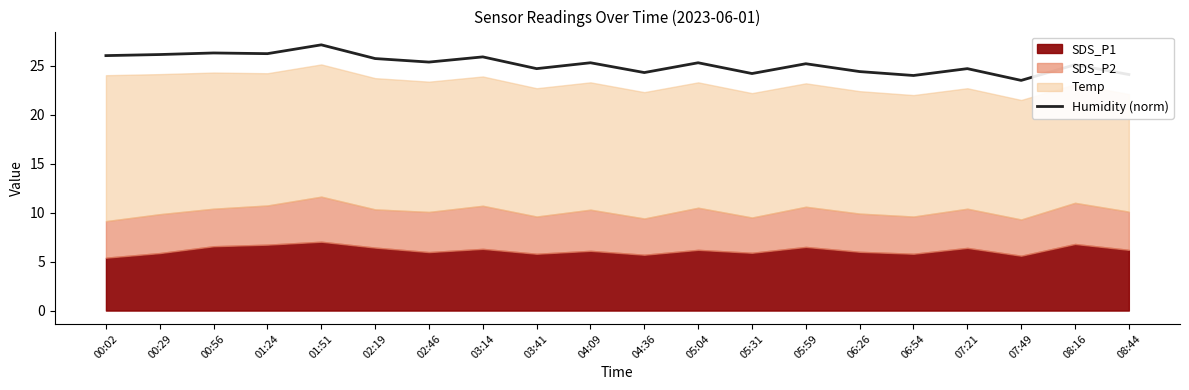

The value of Humidity (norm) at 04:36 is 24.3. True or false?

True